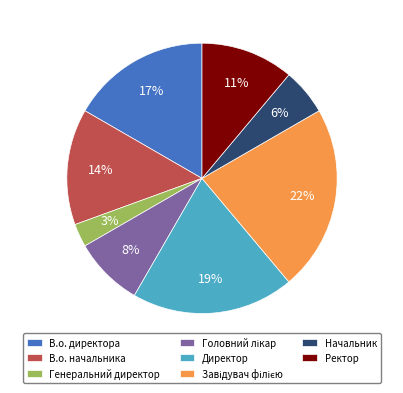

What percentage is the Генеральний директор slice, to the nearest percent?

3%